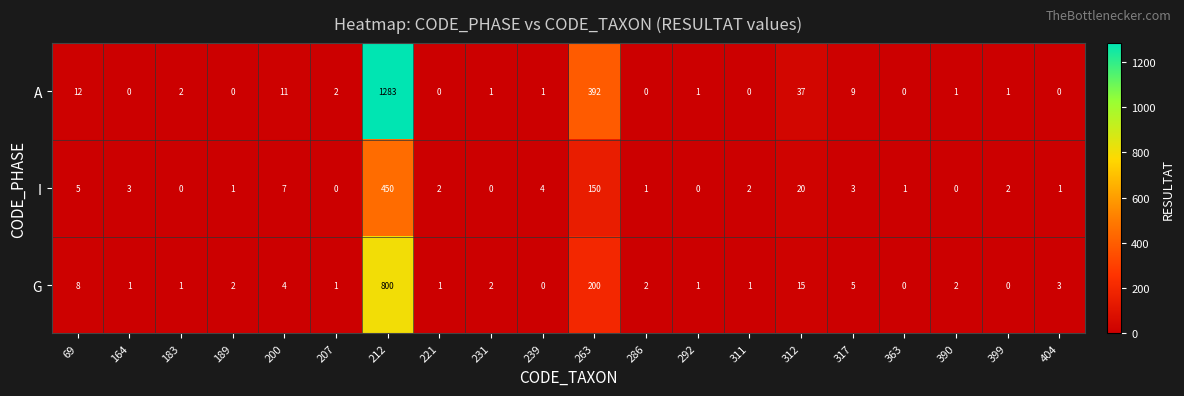

What is the difference between the maximum and minimum values in the A series?

1283